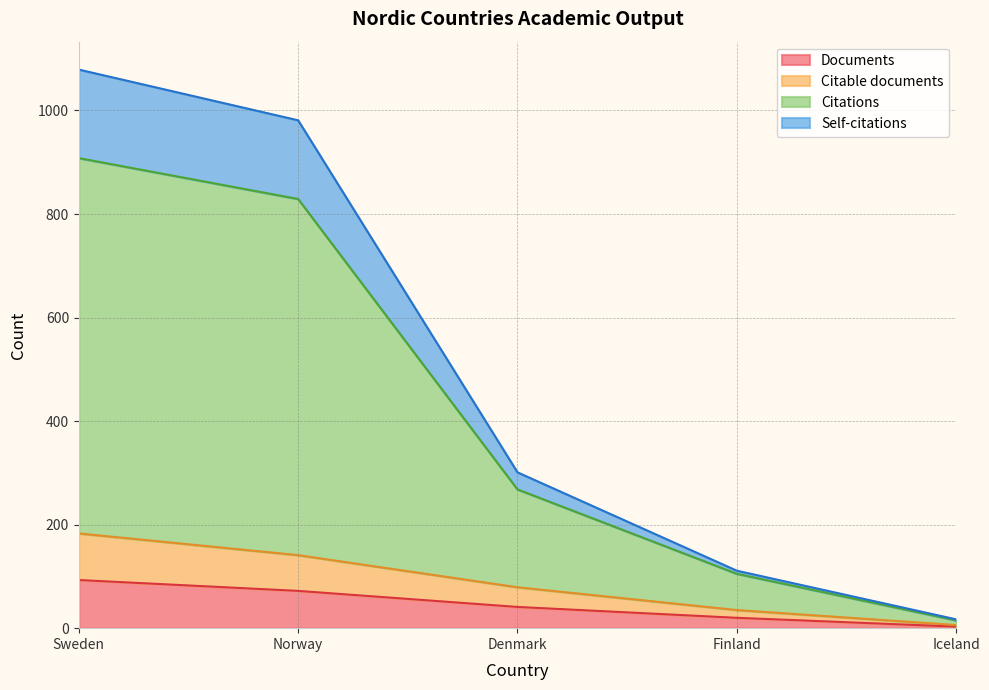

True or false: Documents and Citations intersect in this chart.

False